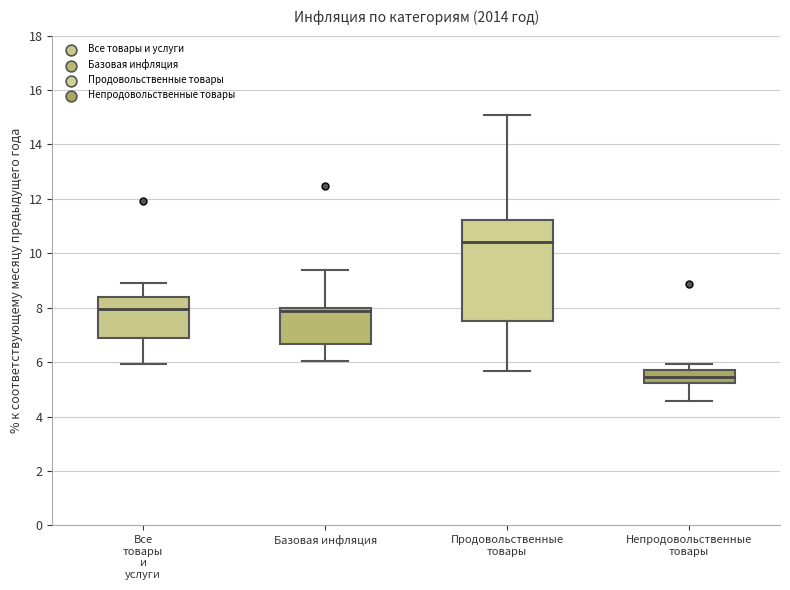

Which box's median line is the highest?

Продовольственные товары